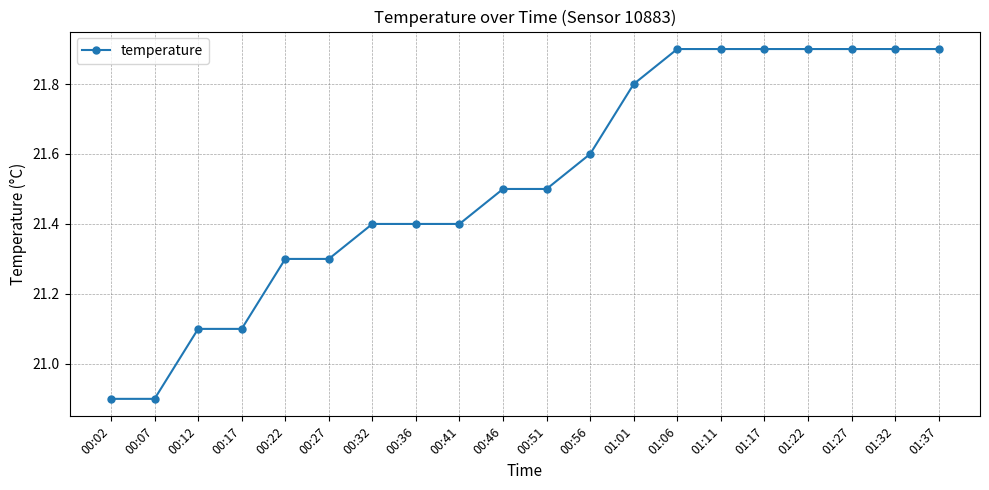

Does the chart have visible grid lines?

Yes